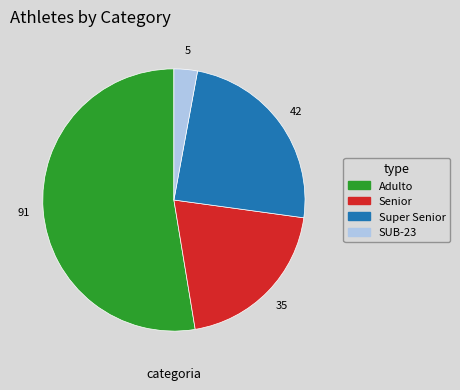

What is the smallest slice in the pie chart?

SUB-23